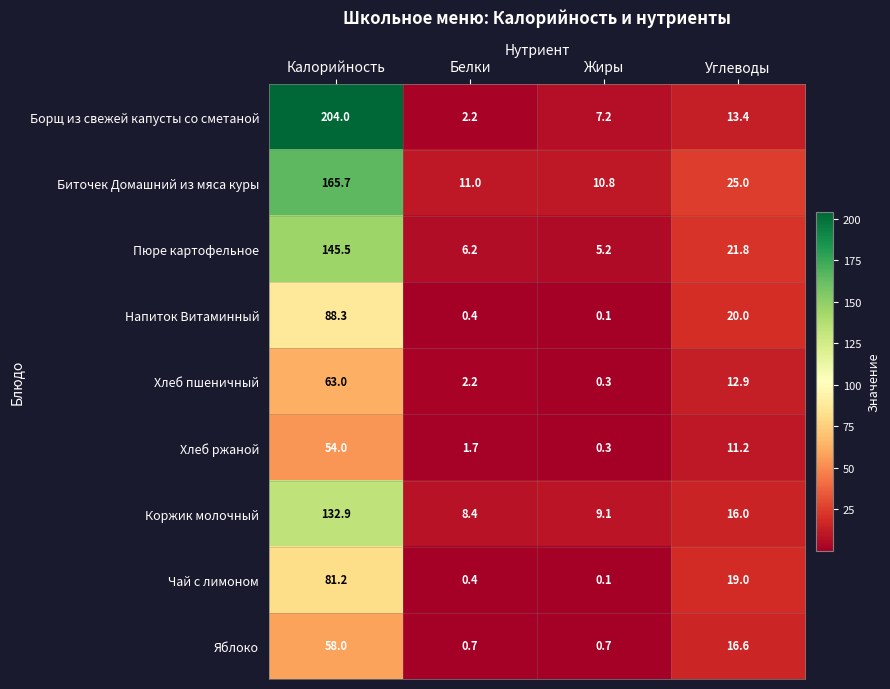

Rank the categories by Чай с лимоном value from lowest to highest.

Жиры, Белки, Углеводы, Калорийность